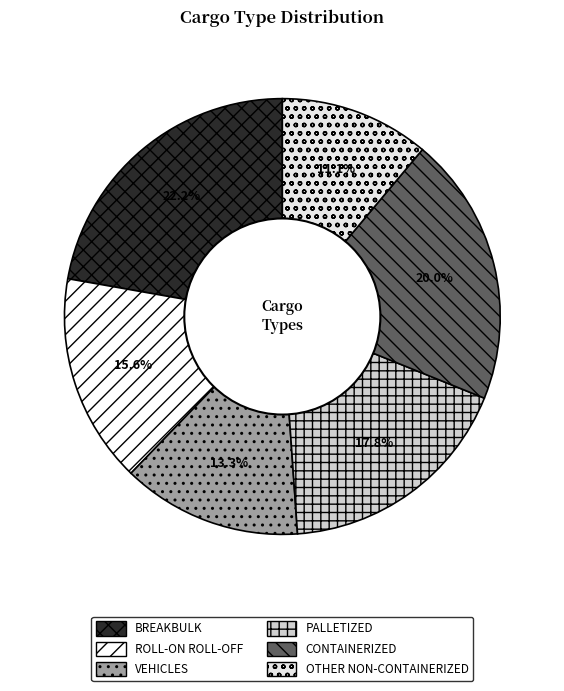

Do OTHER NON-CONTAINERIZED and VEHICLES together represent more than half of the pie?

No